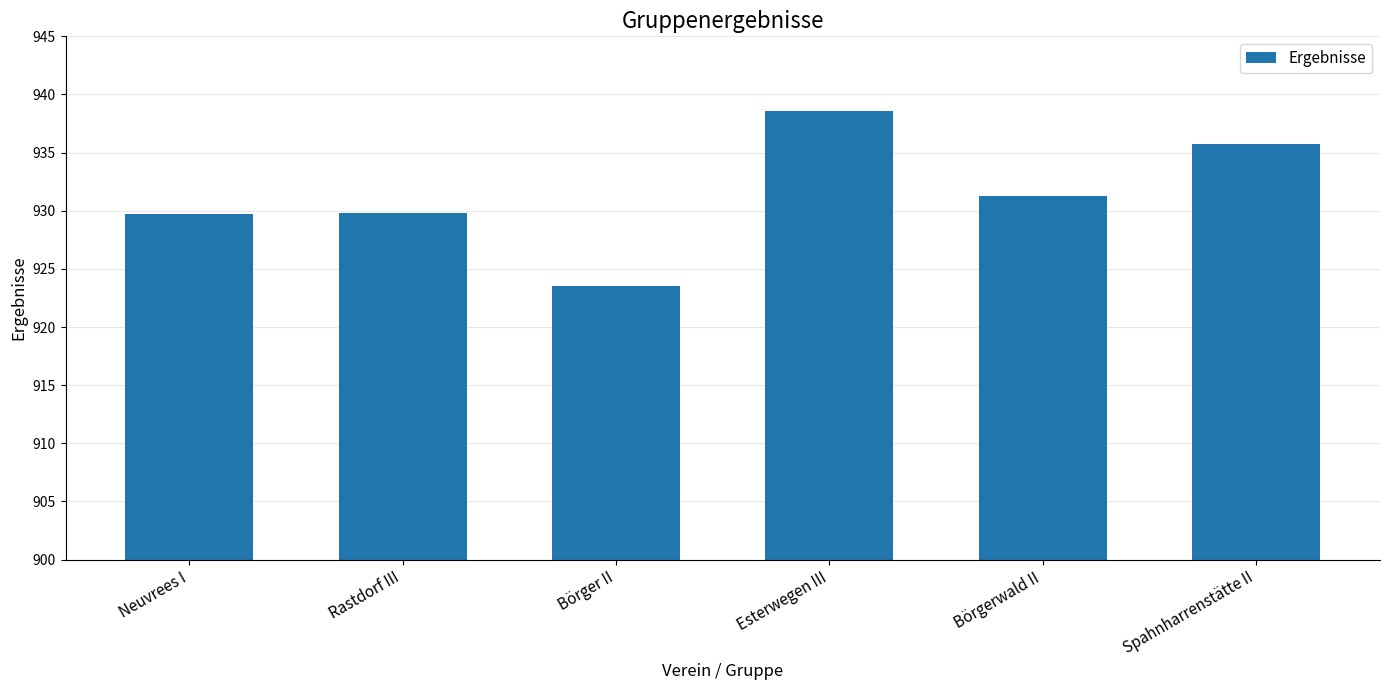

What position from the right is Neuvrees I?

6